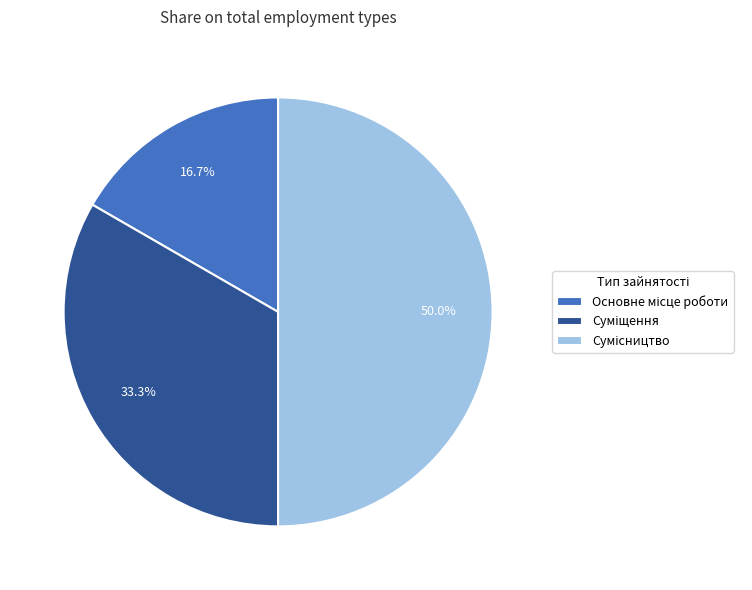

How many slices are in this pie chart?

3